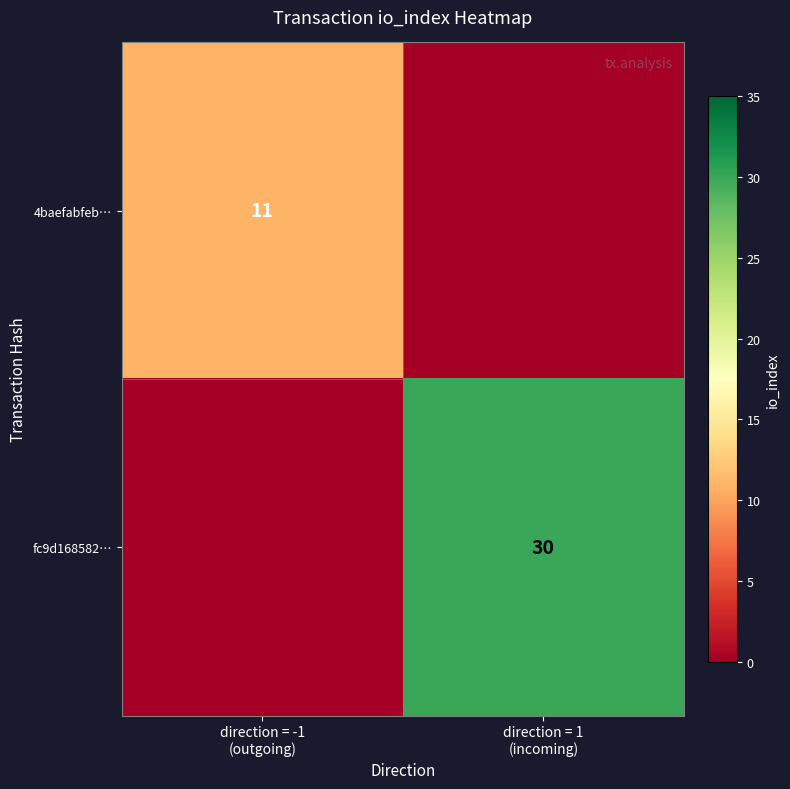

How many 4baefabfeb… values are between 0 and 11?

2